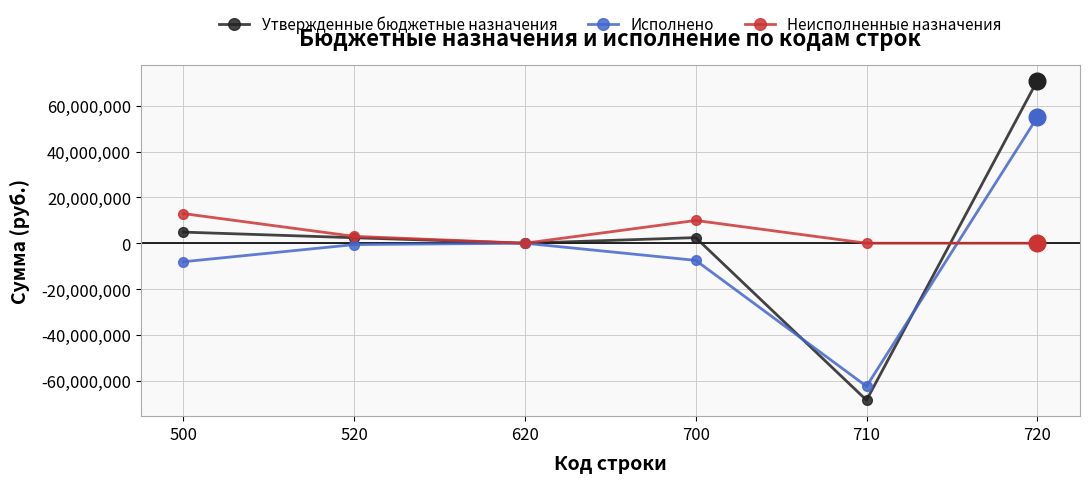

Is it true that Утвержденные бюджетные назначения equals 4851831.6 at 500?

True